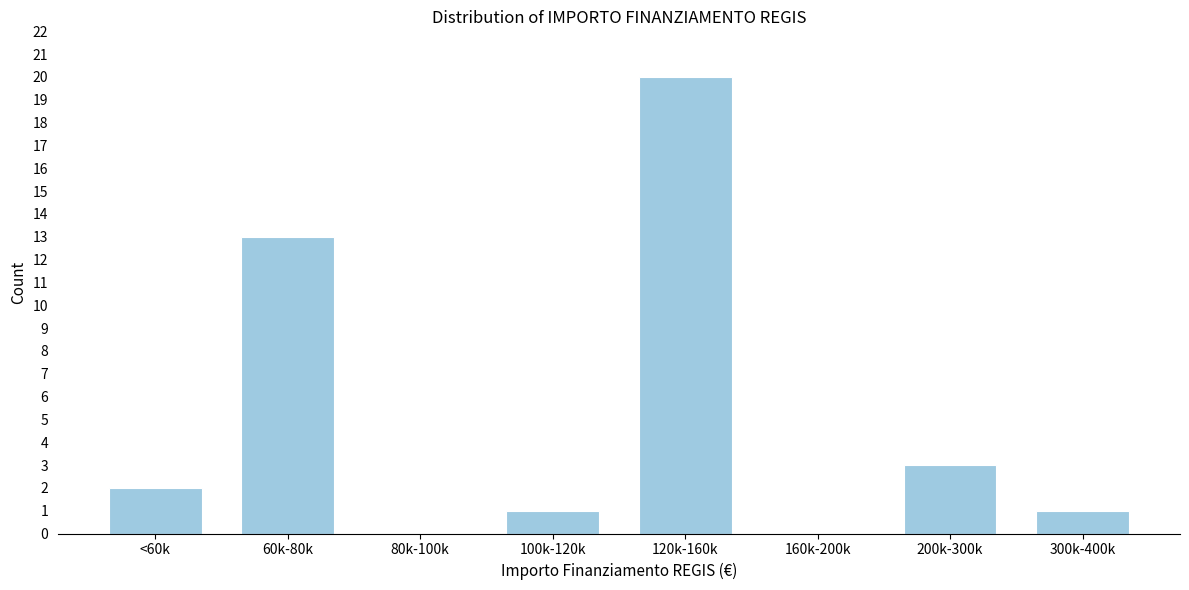

Reading right to left, list all the values displayed in this chart.

300k-400k=1	200k-300k=3	160k-200k=0	120k-160k=20	100k-120k=1	80k-100k=0	60k-80k=13	<60k=2